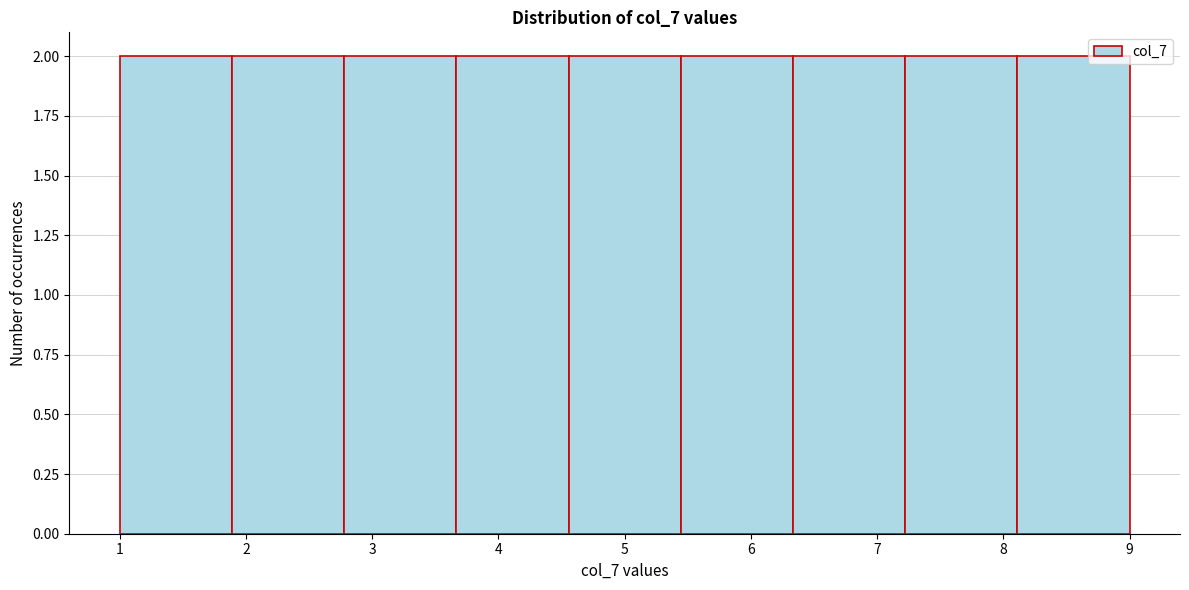

How tall is the bar that spans 4.6 to 5.4 on the x-axis? Neither the bar edges nor the heights are printed on the chart, so give them approximately, as read against the axes.

2